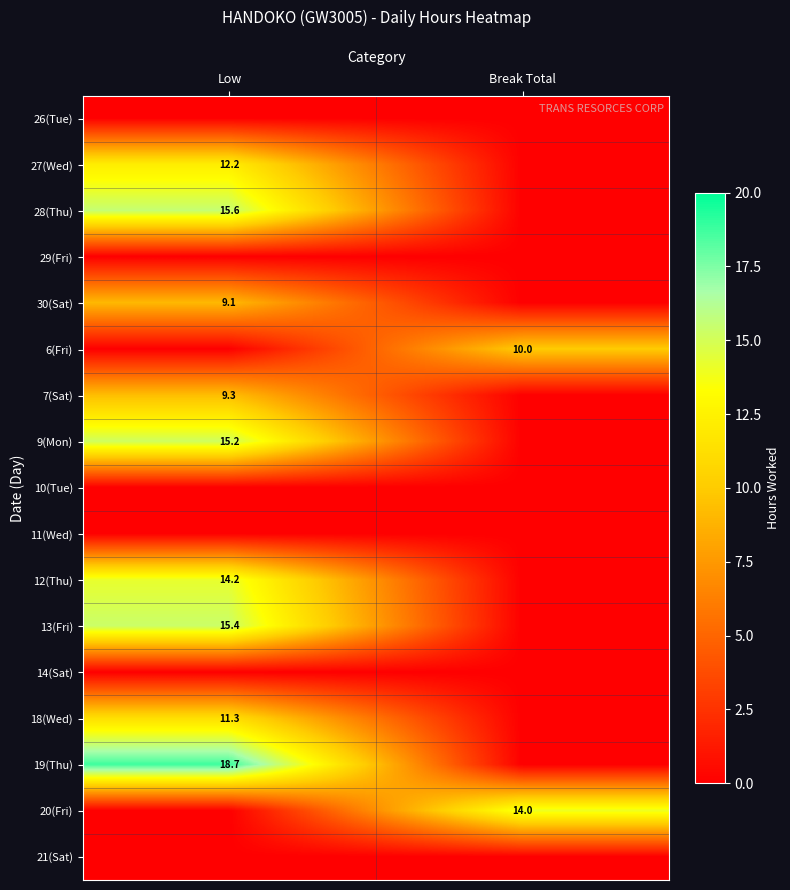

Which has a higher value, Low or Break Total?

Low